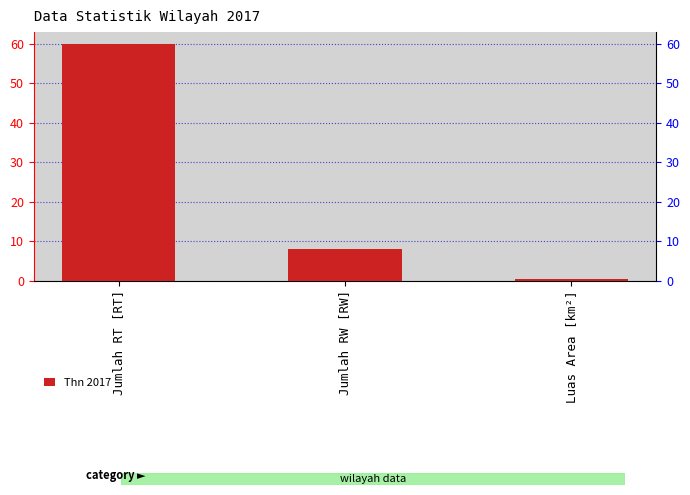

Reading left to right, extract all data points from this chart.

60.0	8.0	0.4